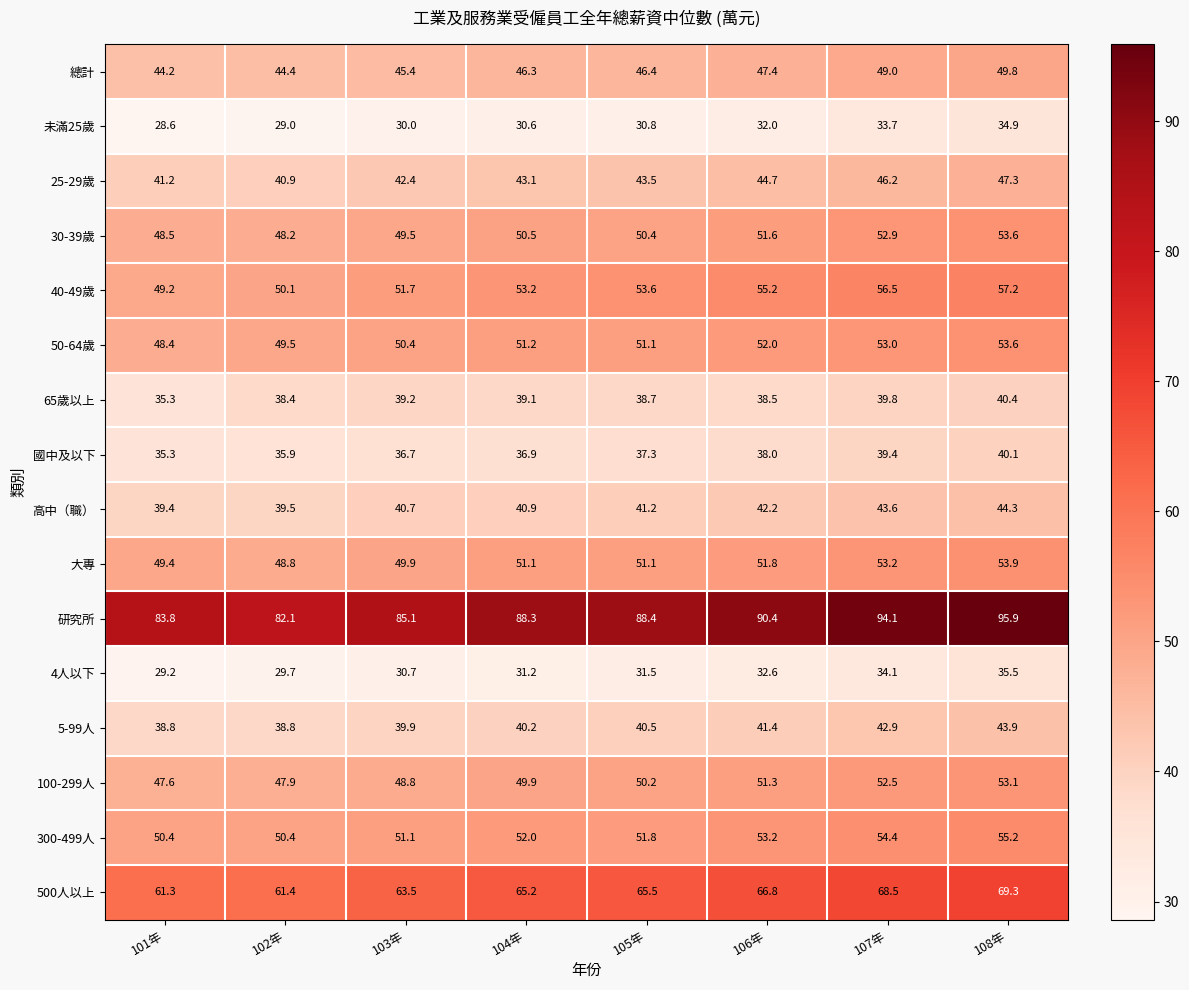

What is the approximate value of 高中（職） at 107年?

43.6